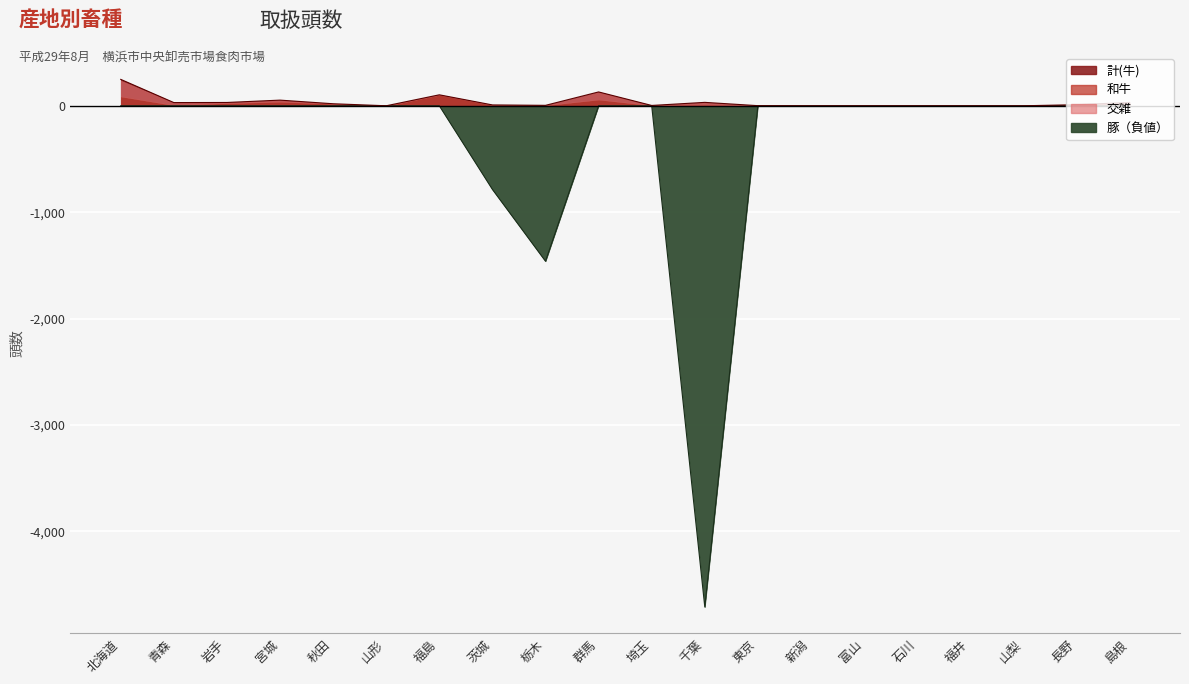

The 計(牛) series shows 107 at 福井. True or false?

False